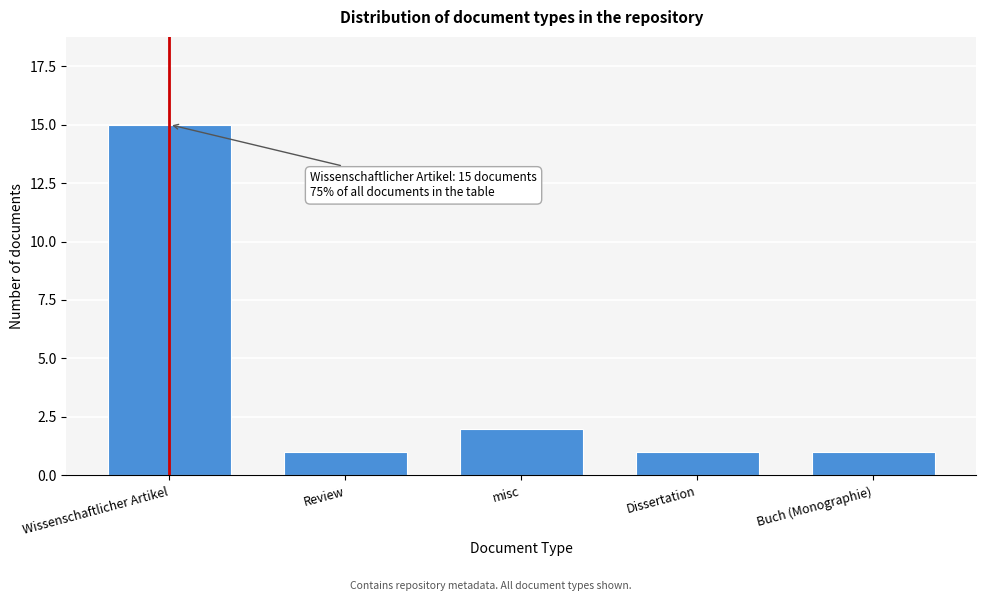

Reading right to left, list all the values displayed in this chart.

Buch (Monographie)=1	Dissertation=1	misc=2	Review=1	Wissenschaftlicher Artikel=15